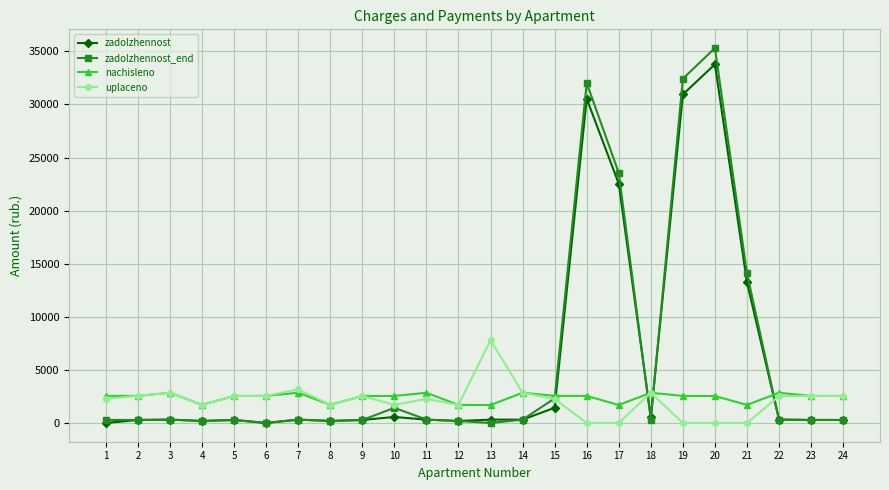

What is the average value of the nachisleno series?

2410.6